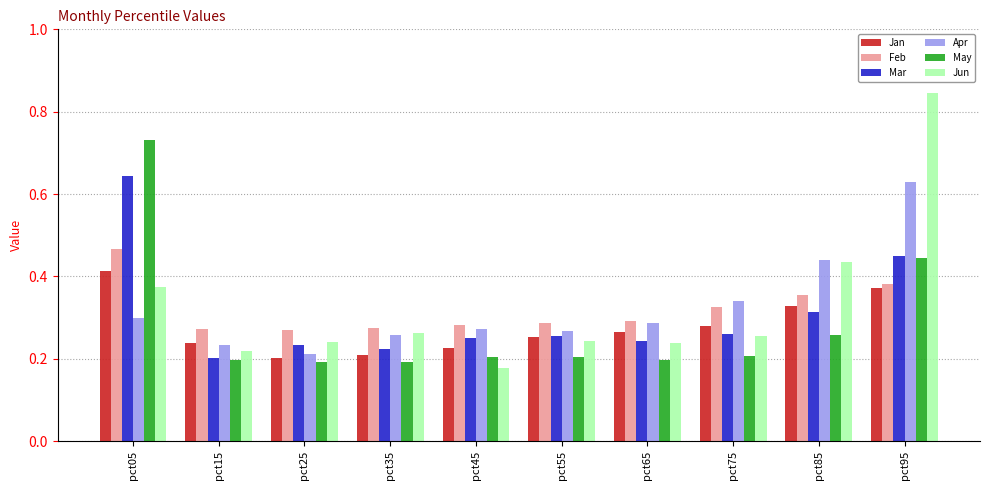

Which category has the highest value across all series?

pct95